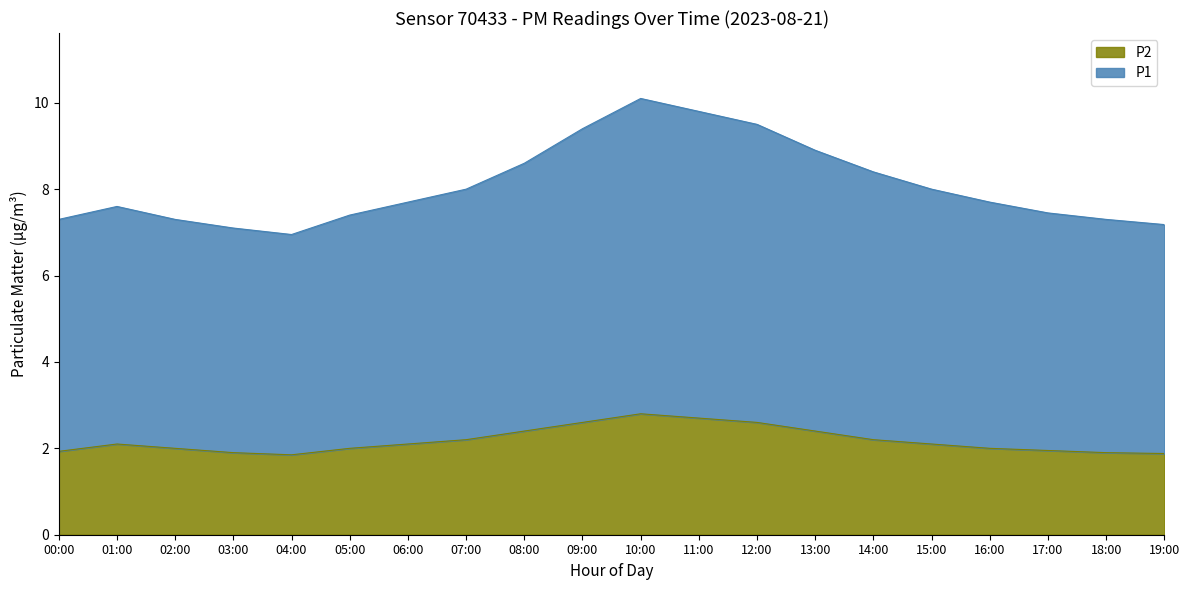

What is the value of the P1 point at the 9th from the left?

8.6